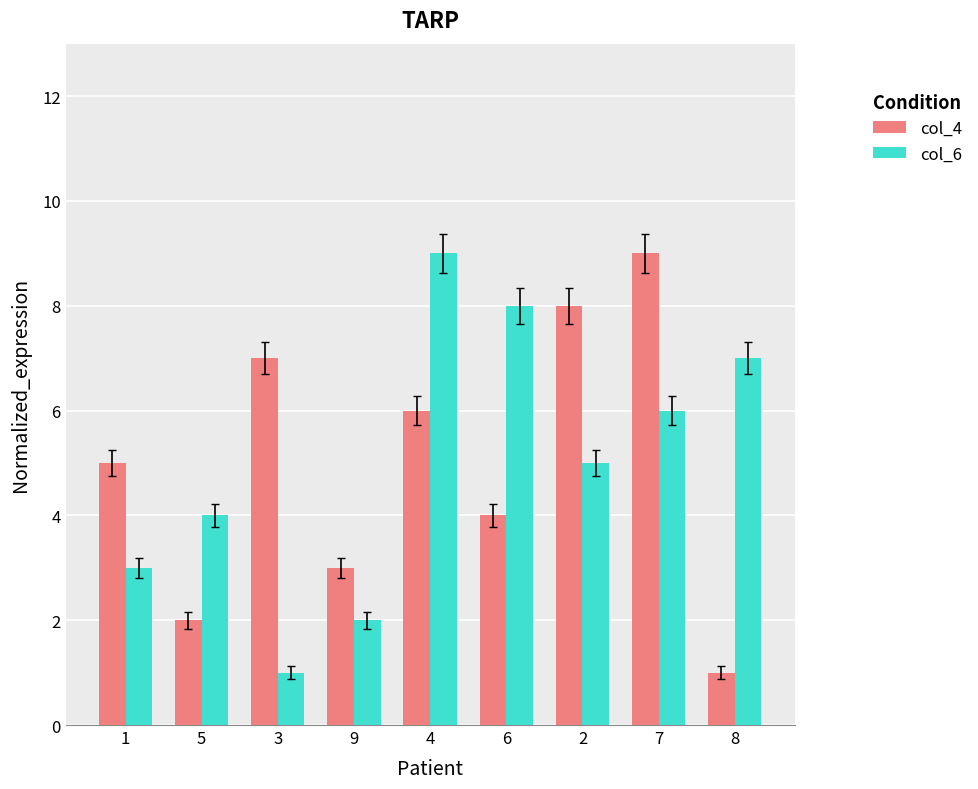

At which label does col_6 first exceed 5?

4